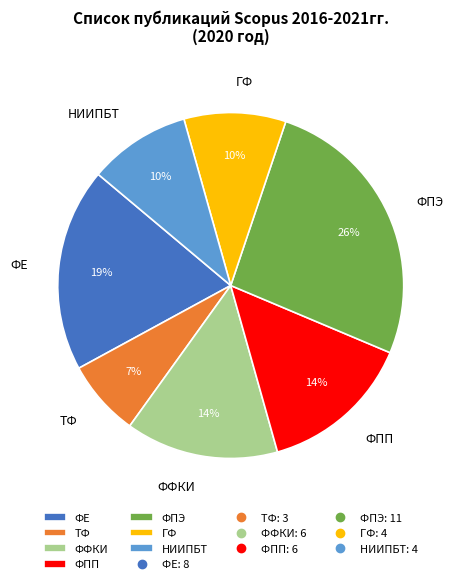

To the nearest percent, what percentage of the pie is ФПП?

14%